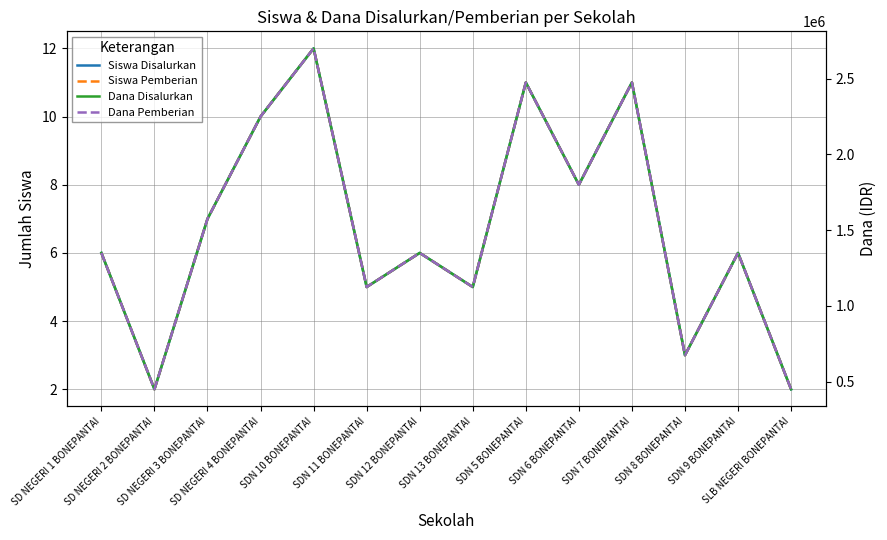

True or false: Dana Disalurkan and Siswa Disalurkan intersect in this chart.

False